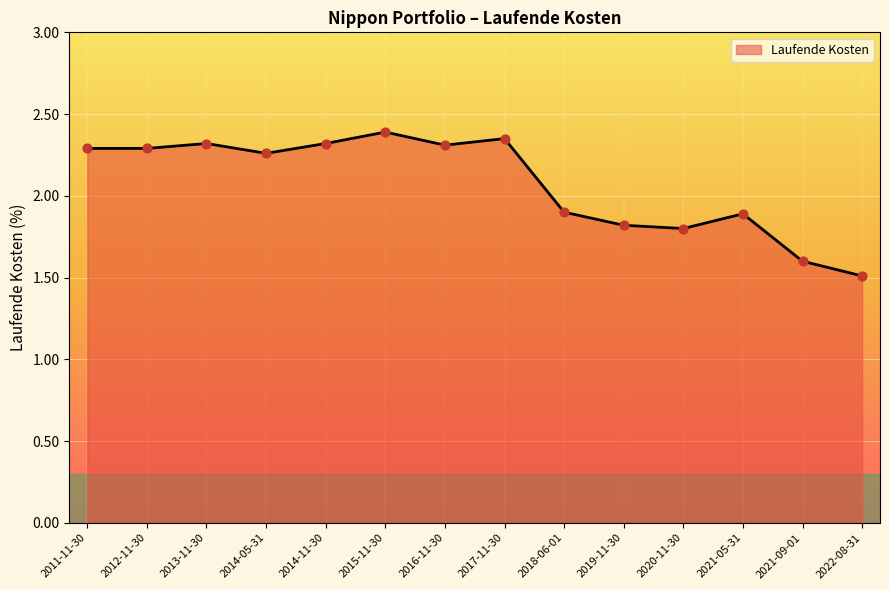

Which has a higher value, 2021-09-01 or 2011-11-30?

2011-11-30